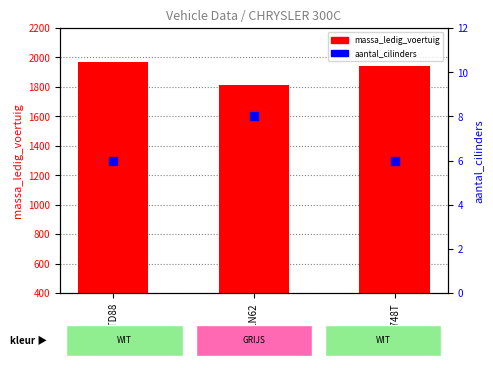

Which series contains the highest Y value?

massa_ledig_voertuig